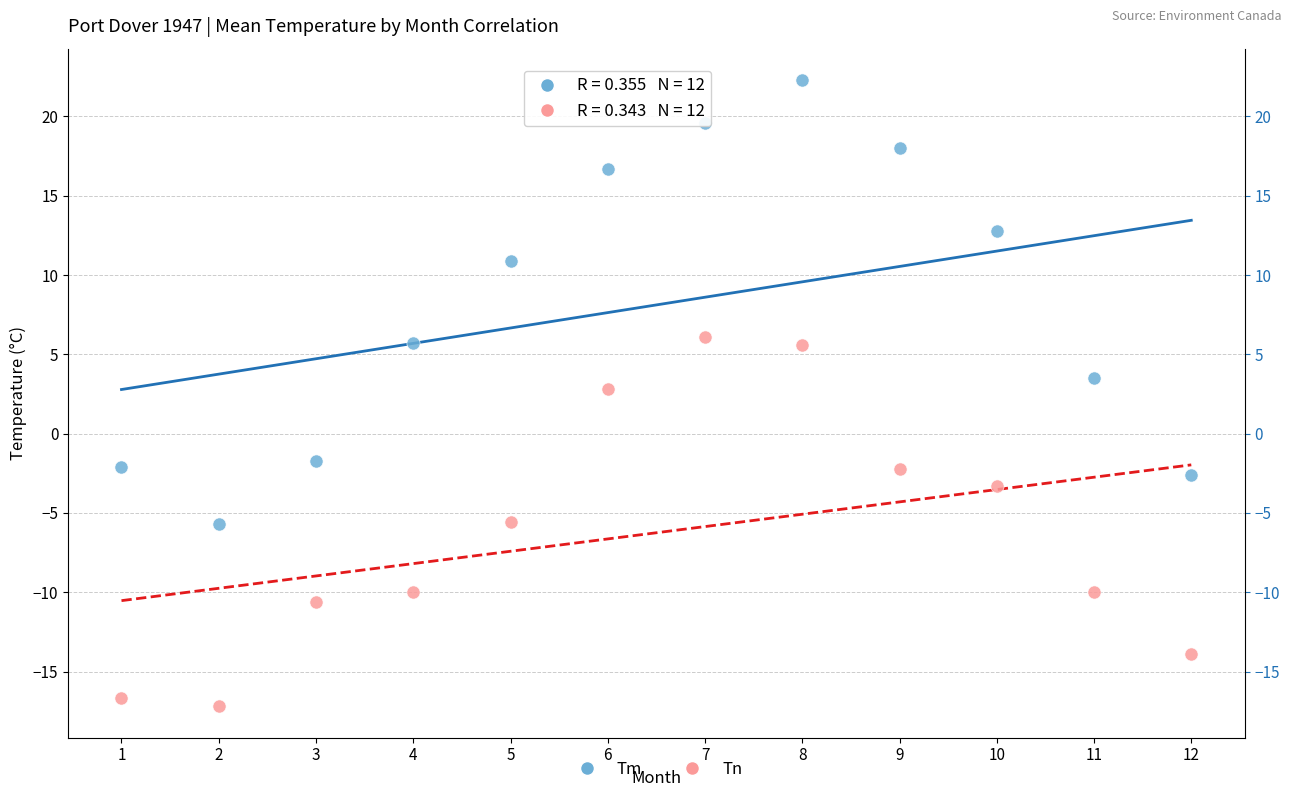

Across all series, what Y value is closest to 2?

2.8